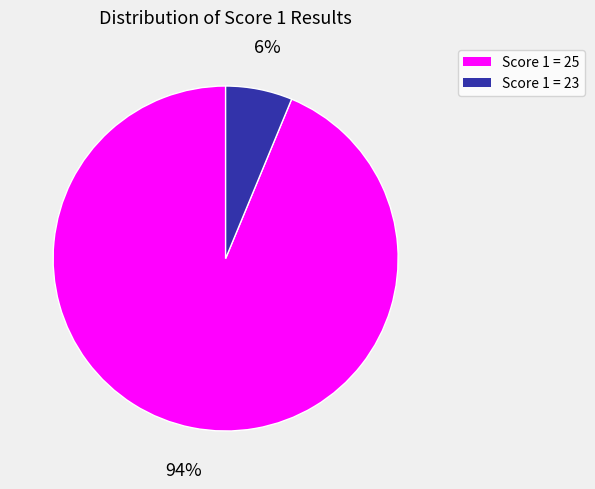

True or false: Score 1 = 25 accounts for 99% of the total.

False